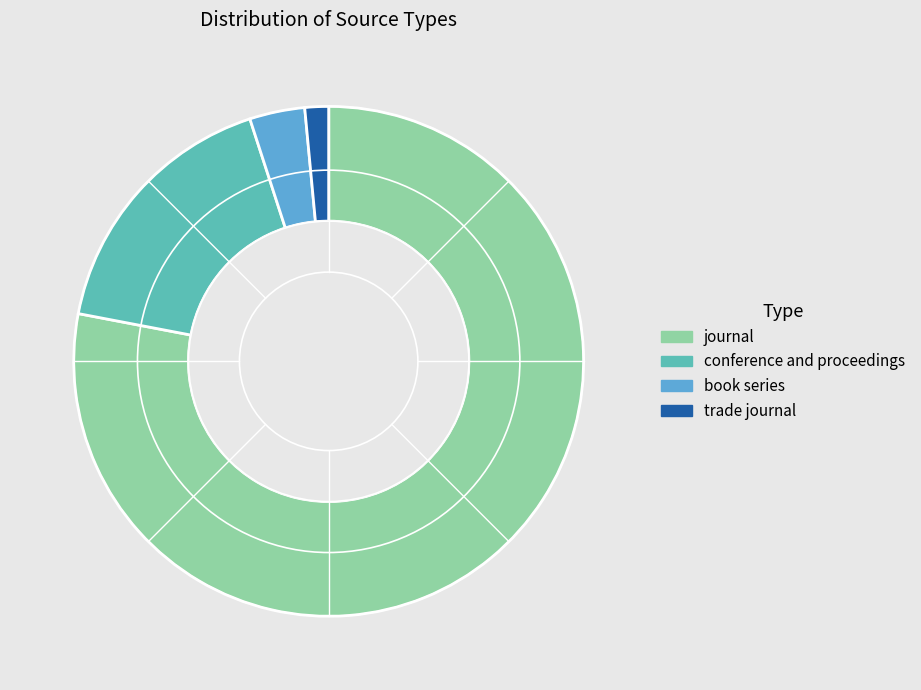

What is the ratio of the value at conference and proceedings to the value at trade journal?

11.3